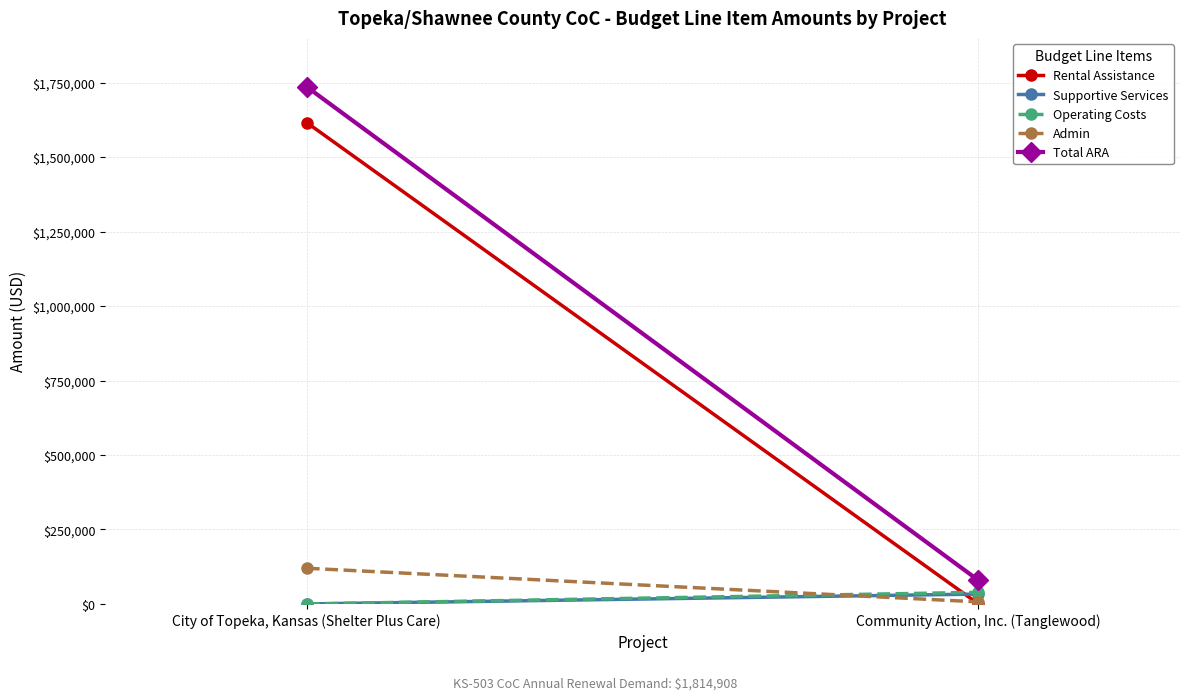

Reading right to left, extract all data points from this chart.

Rental Assistance: Community Action, Inc. (Tanglewood)=0	City of Topeka, Kansas (Shelter Plus Care)=1615608
Supportive Services: Community Action, Inc. (Tanglewood)=33250	City of Topeka, Kansas (Shelter Plus Care)=0
Operating Costs: Community Action, Inc. (Tanglewood)=39104	City of Topeka, Kansas (Shelter Plus Care)=0
Admin: Community Action, Inc. (Tanglewood)=6973	City of Topeka, Kansas (Shelter Plus Care)=119973
Total ARA: Community Action, Inc. (Tanglewood)=79327	City of Topeka, Kansas (Shelter Plus Care)=1735581